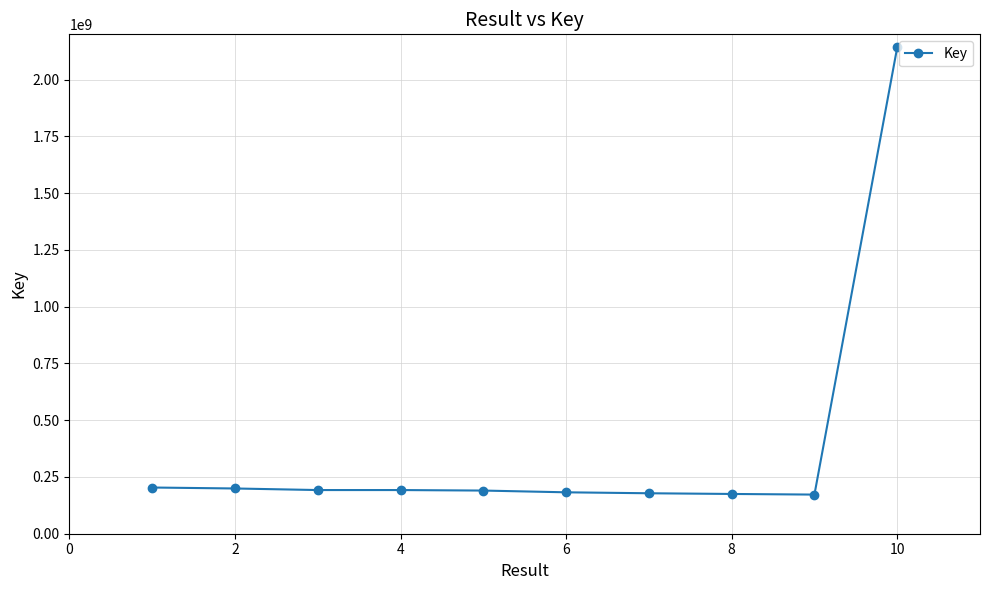

What is the value of the 8th point from the left?

175173105